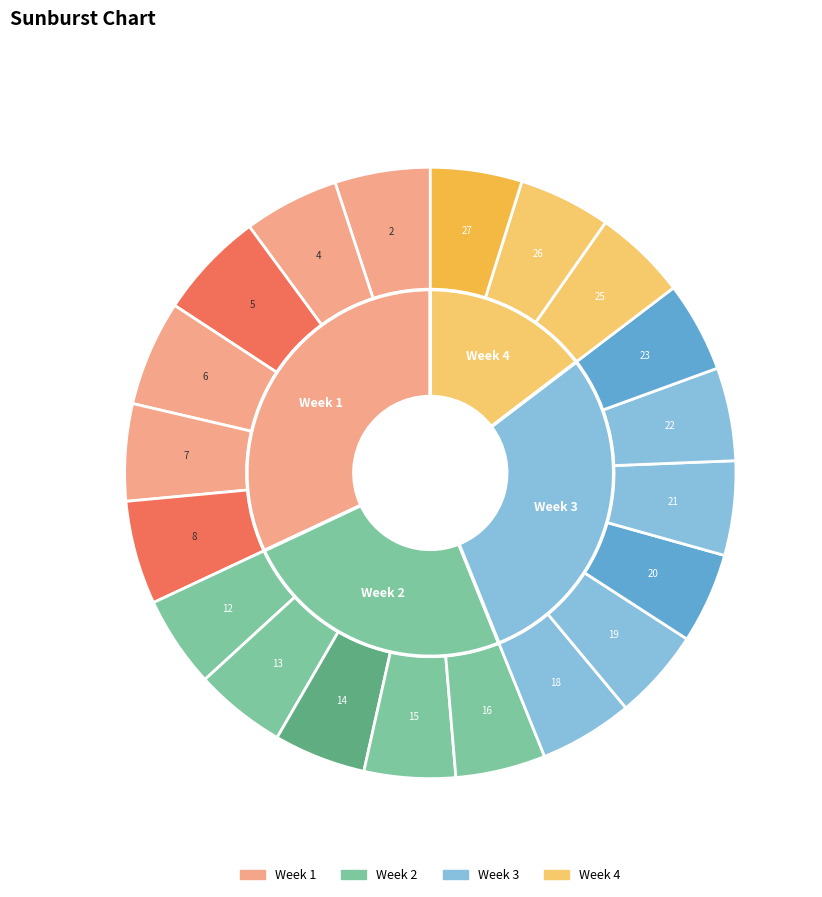

Count the number of slices in the pie.

20